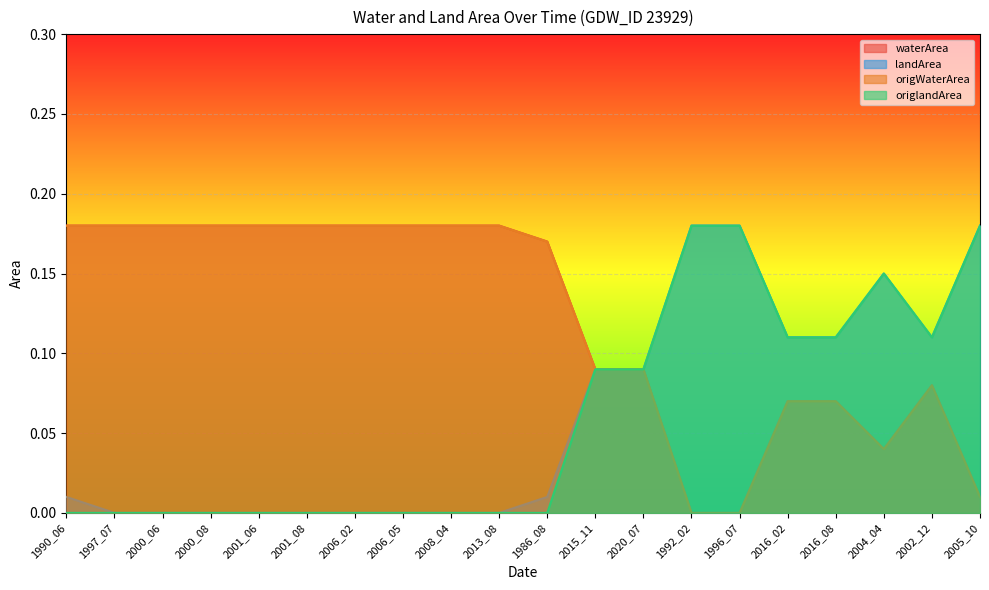

What is the label of the 19th point from the left?

2002_12